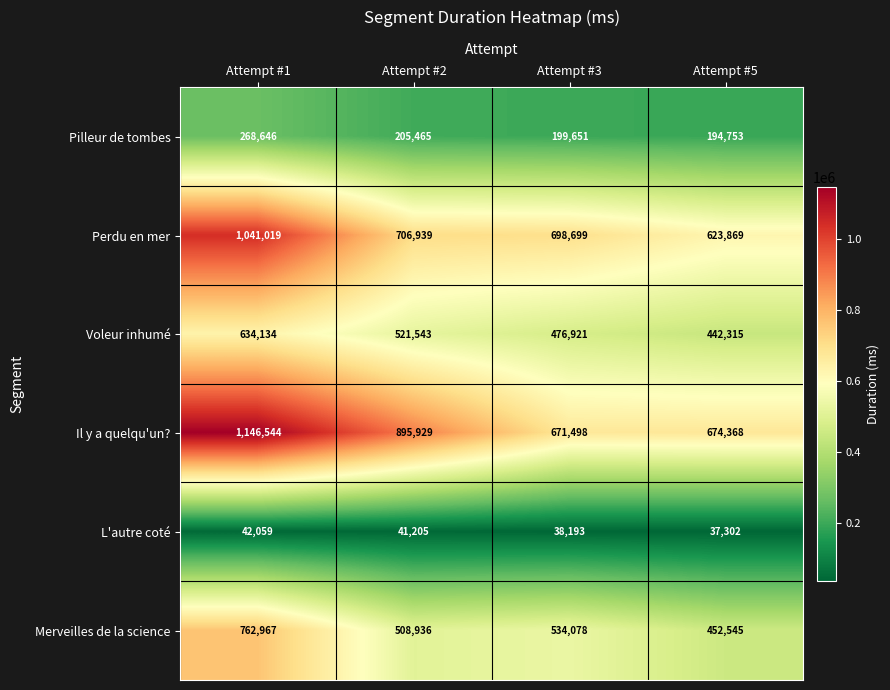

How many categories are shown in the chart?

4